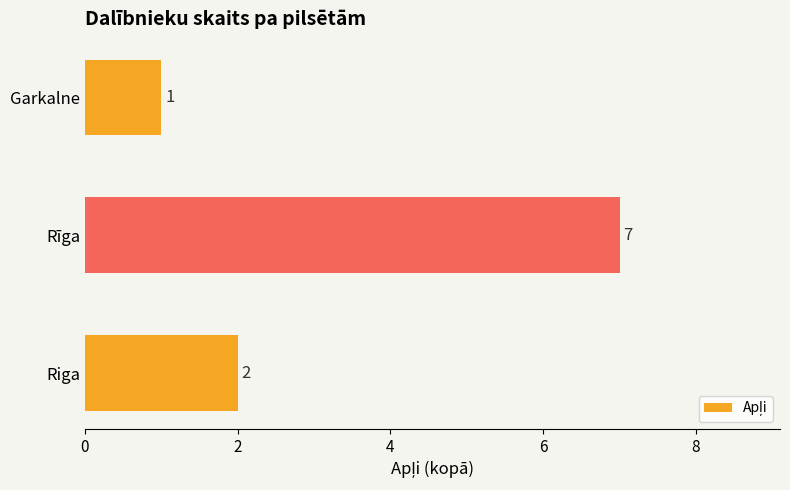

Is it true that the value at Garkalne is 1?

True